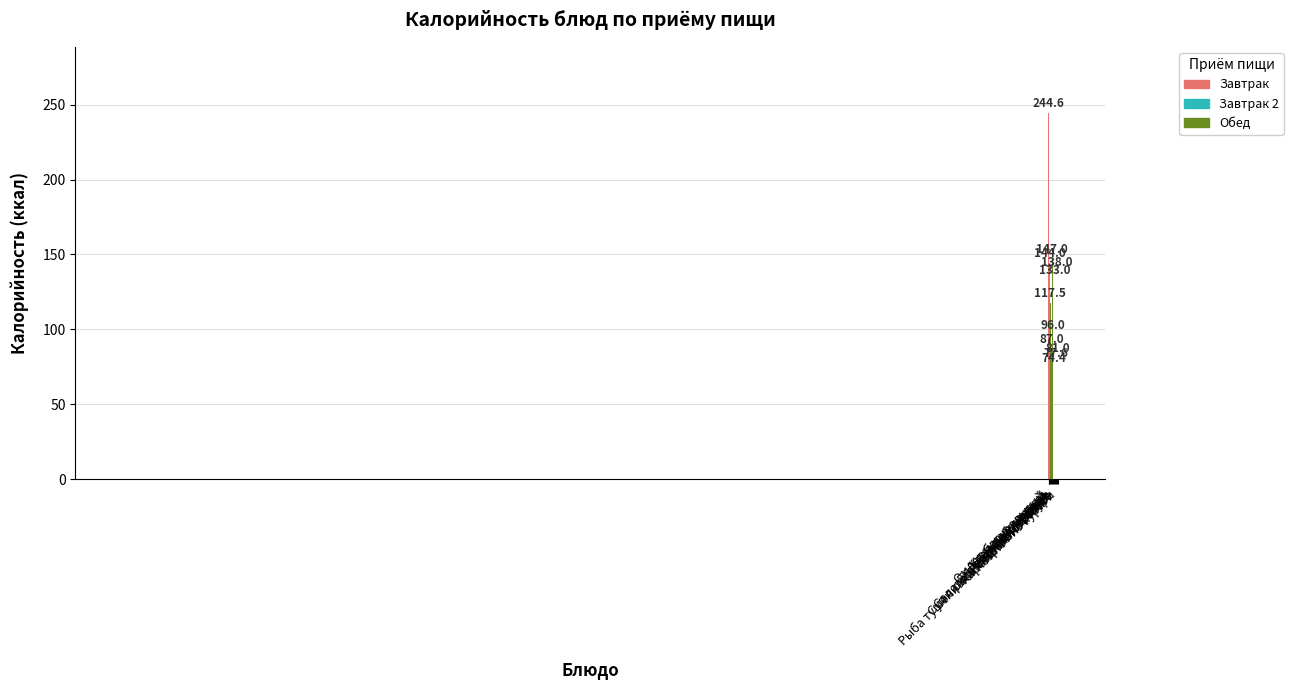

What is the difference between the second highest and second lowest values?

69.4